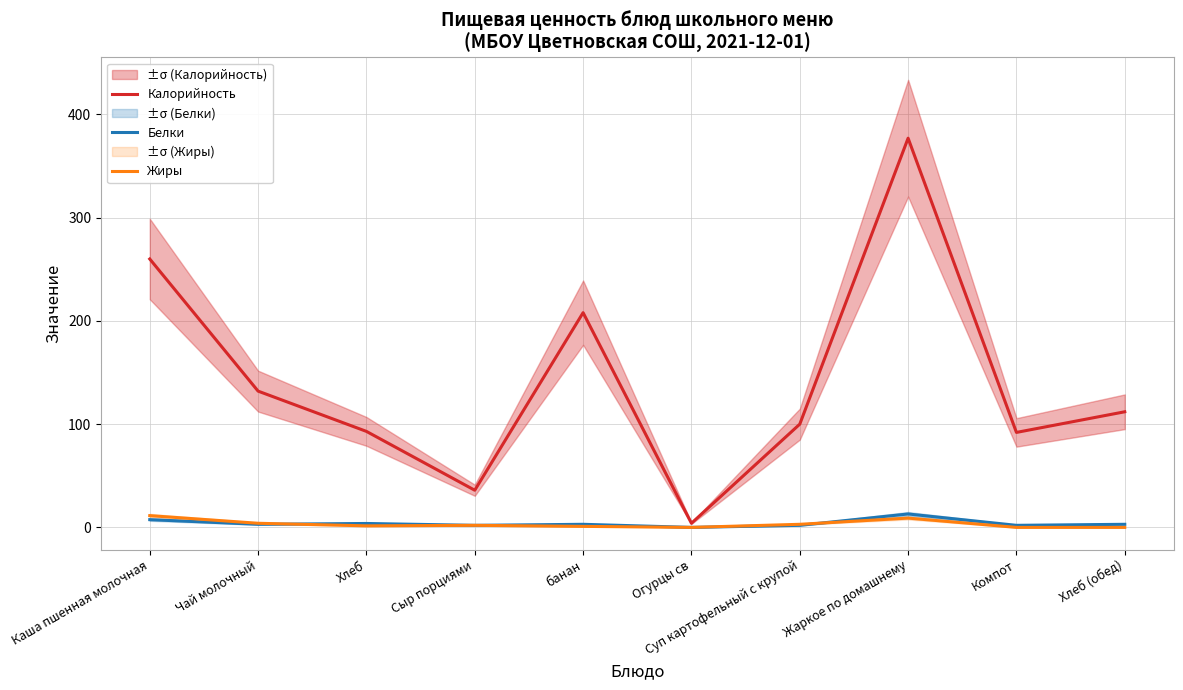

Reading right to left, list all the values displayed in this chart.

Калорийность: Хлеб (обед)=112.0	Компот=92.0	Жаркое по домашнему=377.0	Суп картофельный с крупой=100.0	Огурцы св=4.0	банан=208.0	Сыр порциями=36.0	Хлеб=93.0	Чай молочный=132.0	Каша пшенная молочная=260.0
Белки: Хлеб (обед)=3.0	Компот=2.0	Жаркое по домашнему=13.0	Суп картофельный с крупой=2.0	Огурцы св=0.0	банан=3.0	Сыр порциями=2.0	Хлеб=3.8	Чай молочный=3.0	Каша пшенная молочная=7.5
Жиры: Хлеб (обед)=0.0	Компот=0.0	Жаркое по домашнему=9.0	Суп картофельный с крупой=3.0	Огурцы св=0.0	банан=1.0	Сыр порциями=2.0	Хлеб=1.5	Чай молочный=4.0	Каша пшенная молочная=11.4